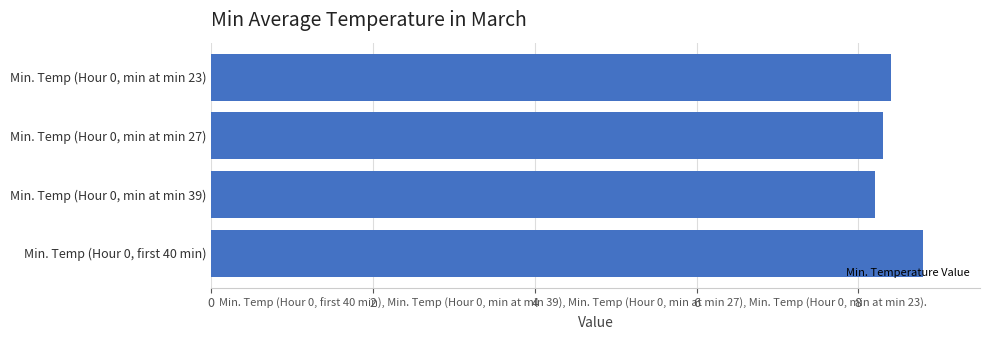

What is the greatest value displayed?

8.8